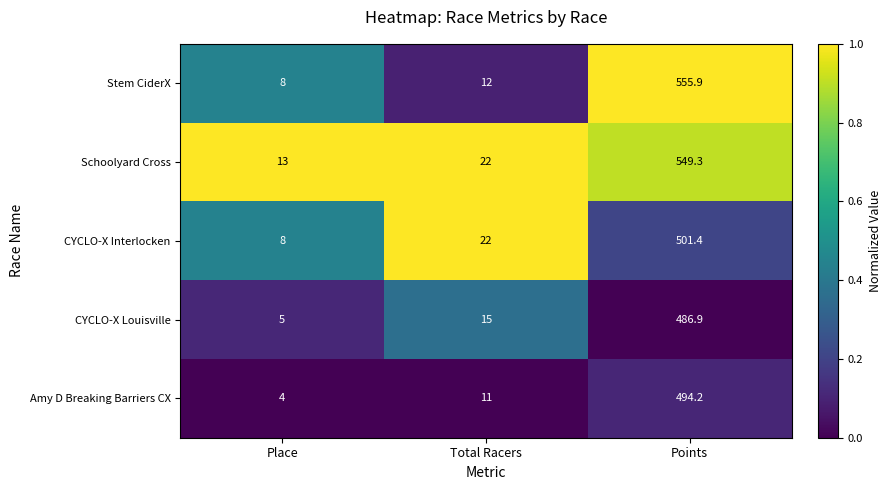

Between Place and Points, which series saw the biggest shift?

Stem CiderX